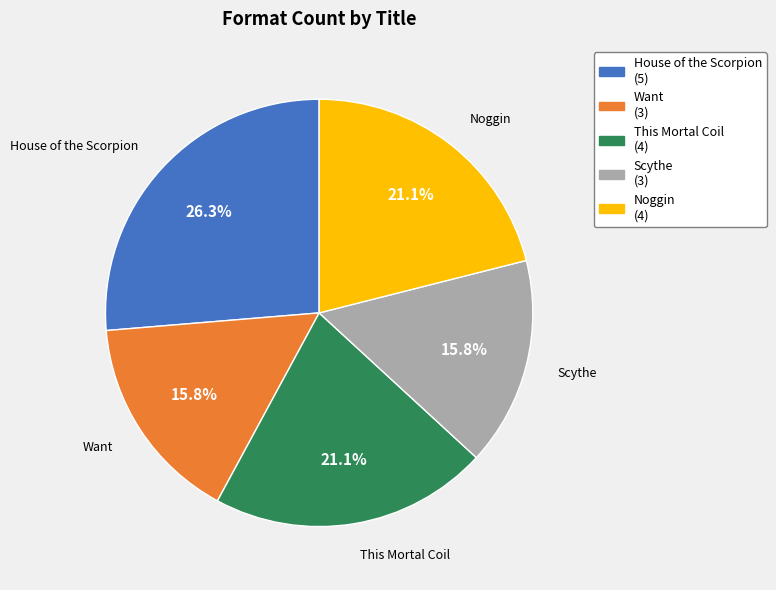

To the nearest percent, what portion does Scythe represent?

16%